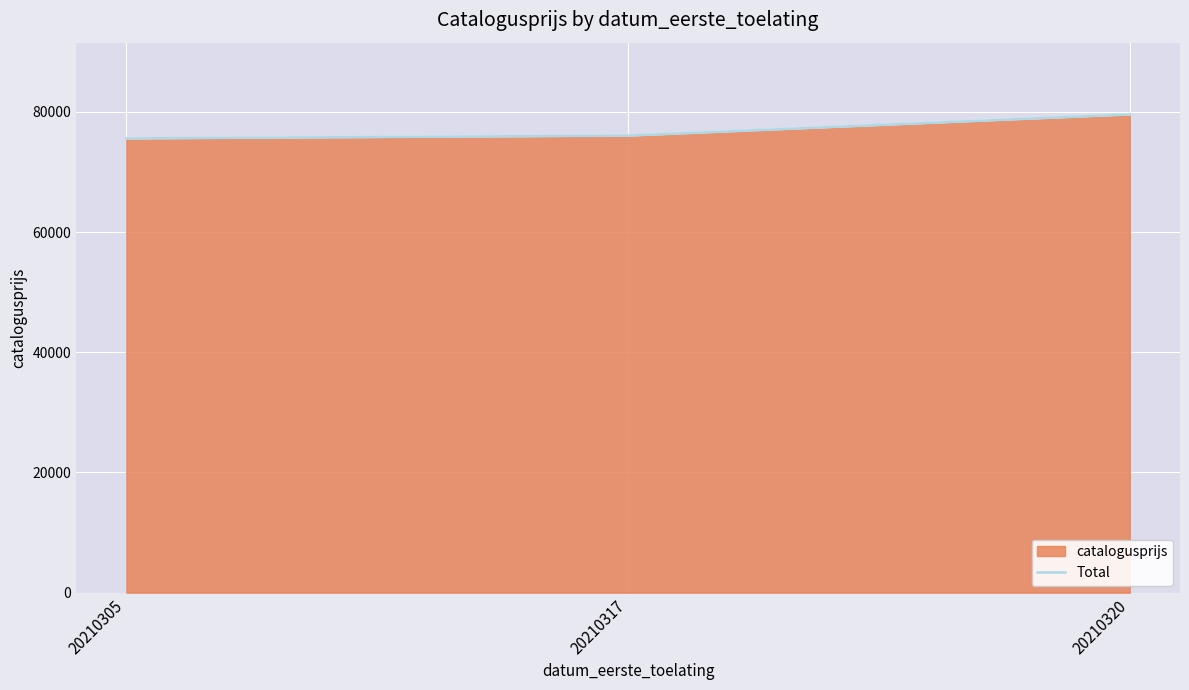

Count the number of data series in this chart.

1